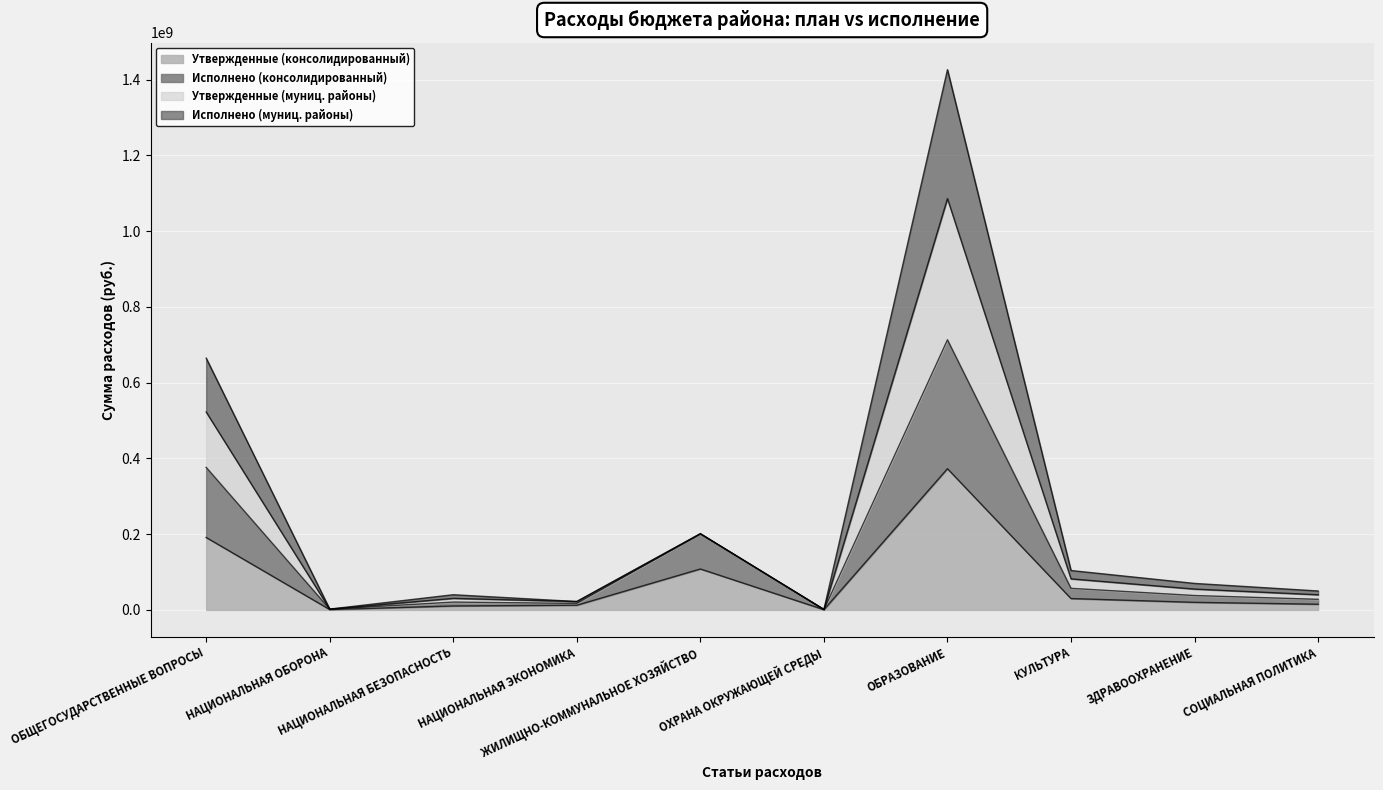

Between НАЦИОНАЛЬНАЯ ЭКОНОМИКА and СОЦИАЛЬНАЯ ПОЛИТИКА, which series saw the biggest shift?

Утвержденные (муниц. районы)